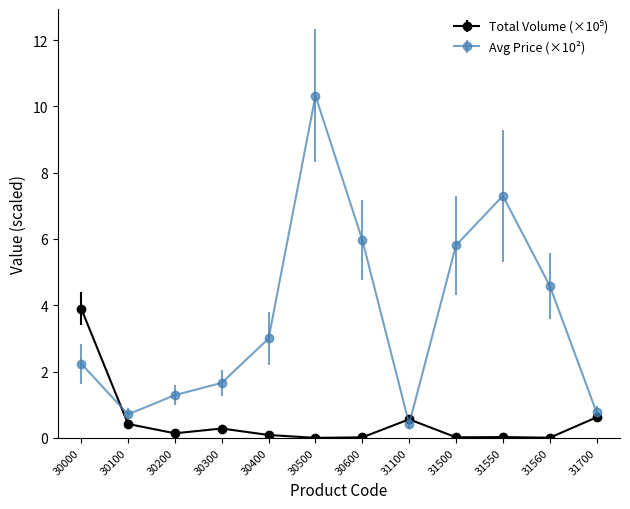

The Avg Price (×10²) series shows 3.6 at 30000. True or false?

False